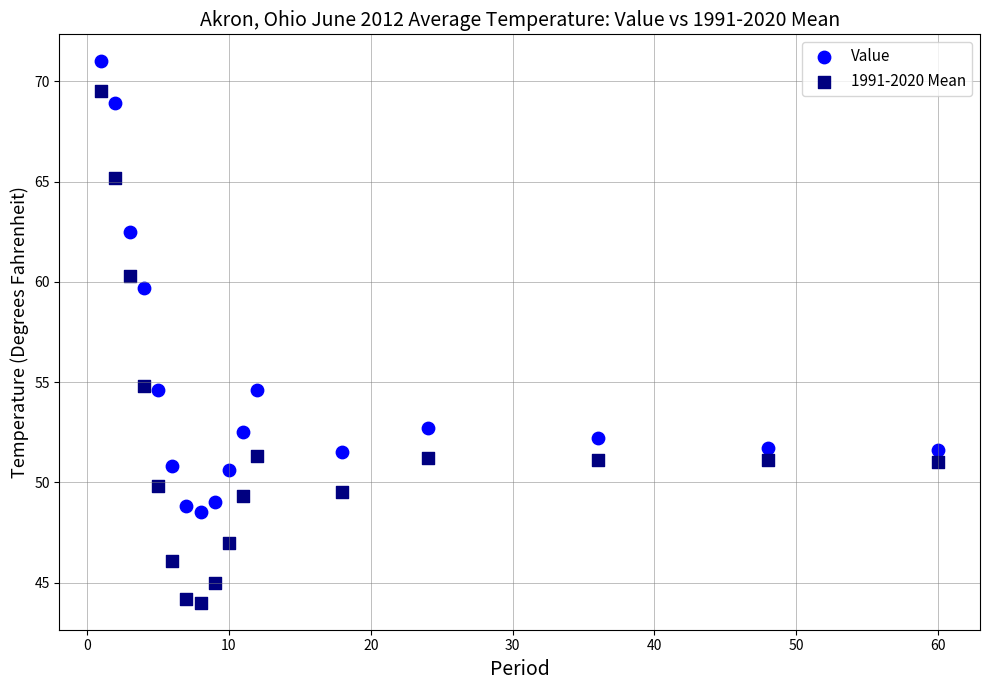

Across all data points, what is the range of Y values (max minus min)?

27.0